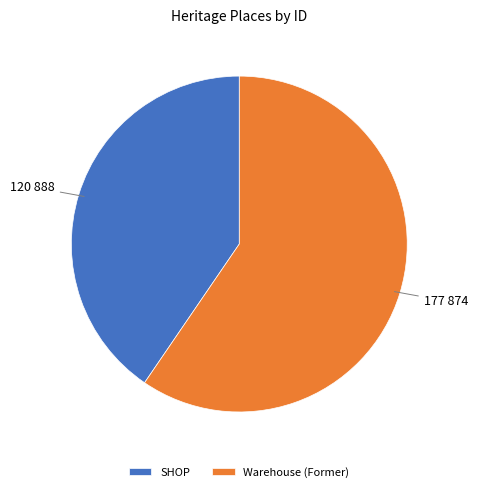

Is it true that SHOP is 53% of the pie?

False